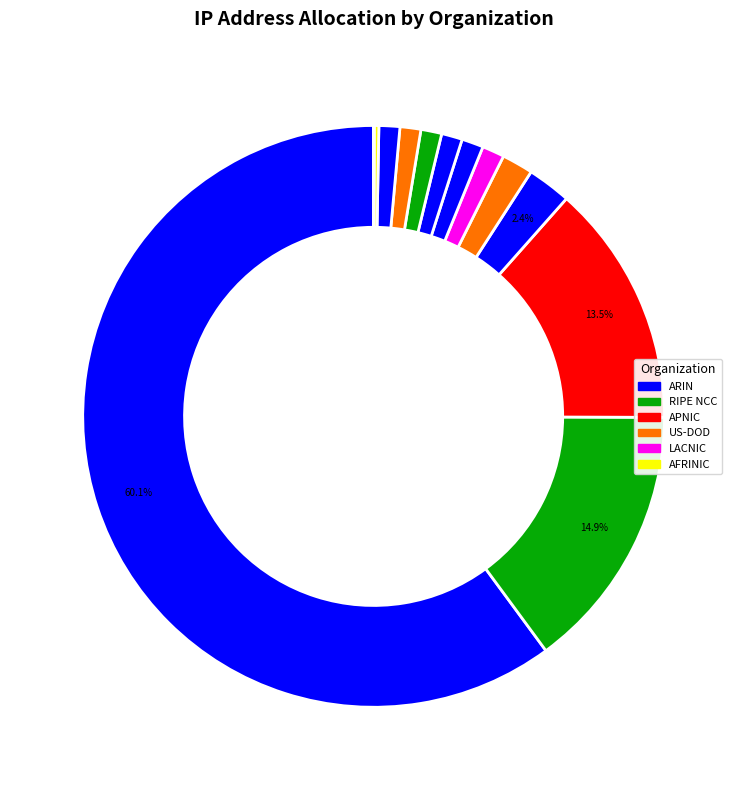

What is the largest slice in the pie chart?

ARIN